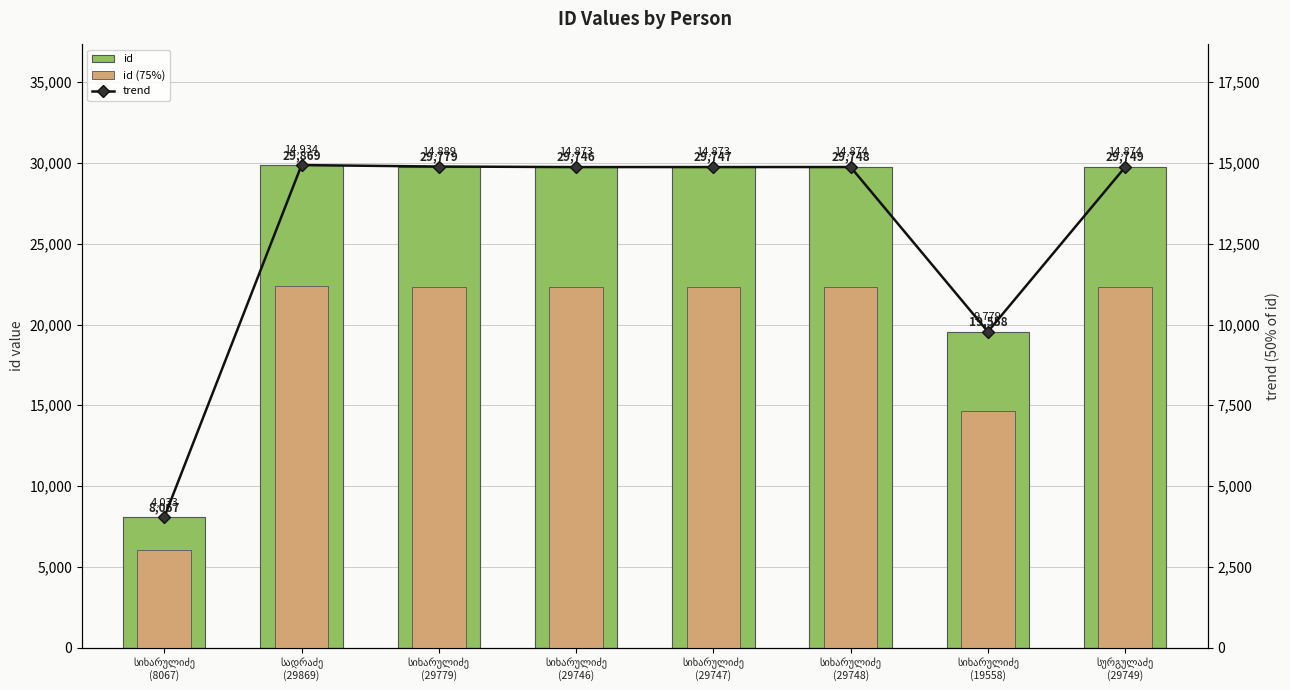

Count the number of categories in the chart.

8